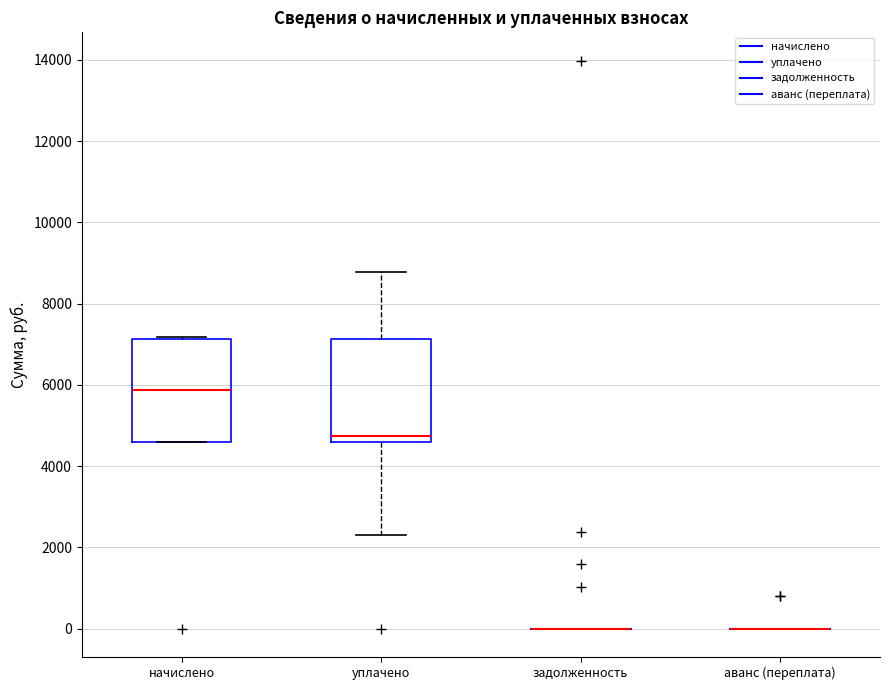

Reading left to right, transcribe this box plot: for each box, give where its median line is, the range the box spans, and where its two whiskers end, as read against the y-axis. The values are not printed on the chart, so give them approximately, as read against the axis.

начислено: median 5800, box 4600 to 7200, whiskers 4600 to 7200
уплачено: median 4800, box 4600 to 7200, whiskers 2200 to 8800
задолженность: box collapsed to a line at 0, whiskers 0 to 0
аванс (переплата): box collapsed to a line at 0, whiskers 0 to 0